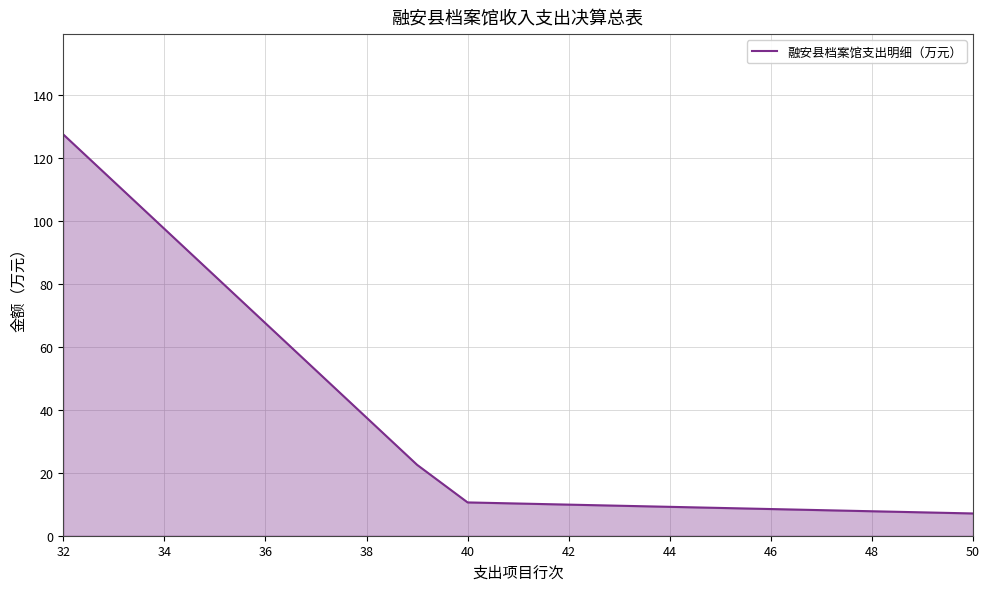

What is the average value?

42.0